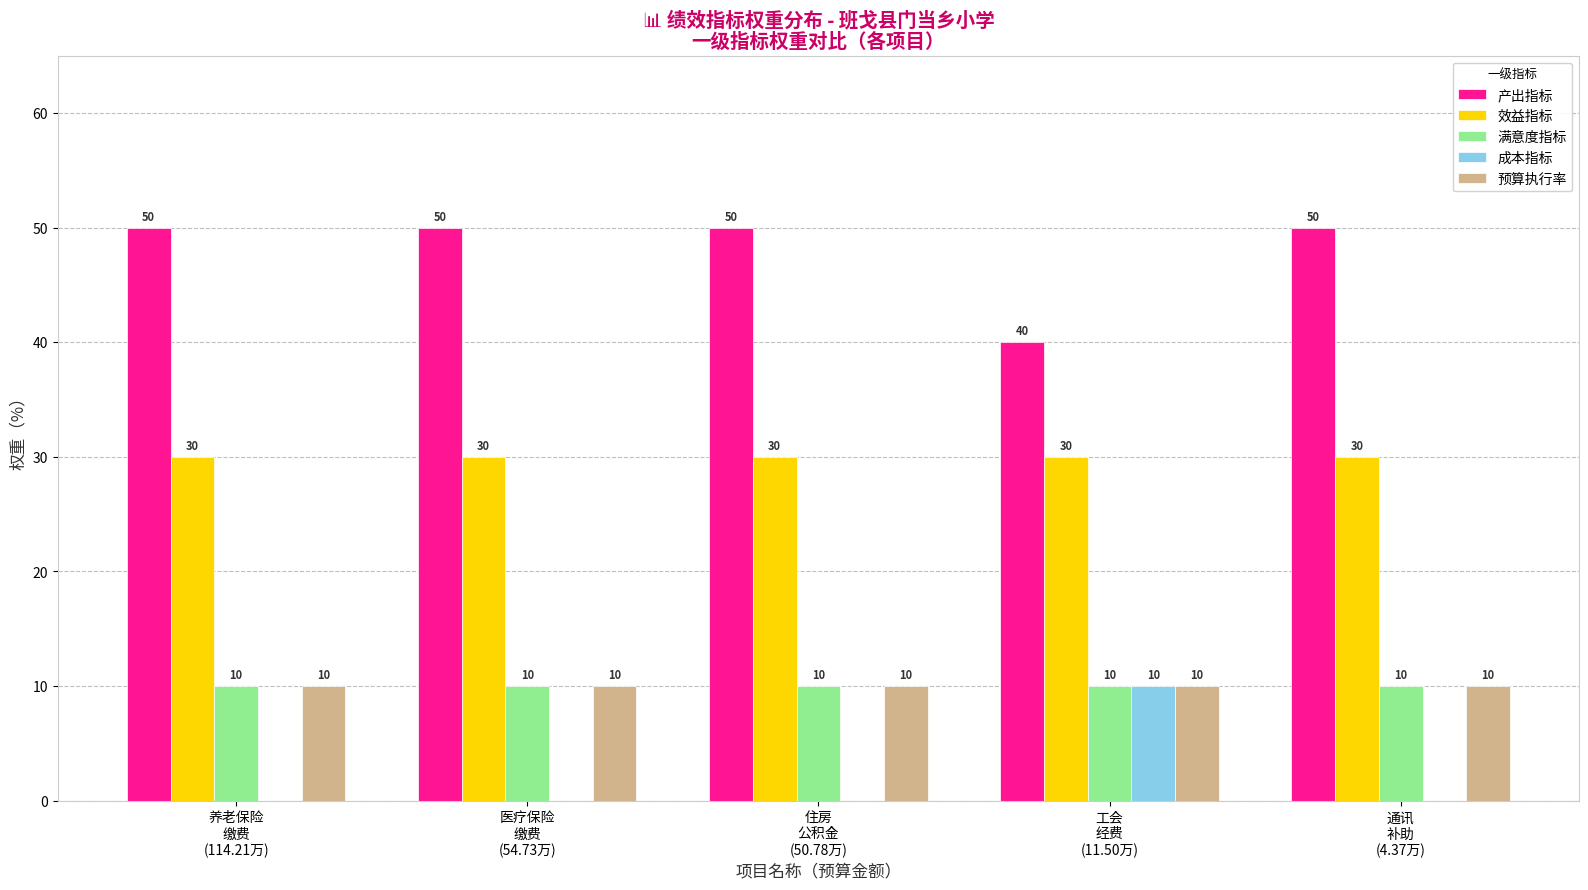

What is the approximate value of 产出指标 at 养老保险
缴费
(114.21万), to the nearest 10?

50